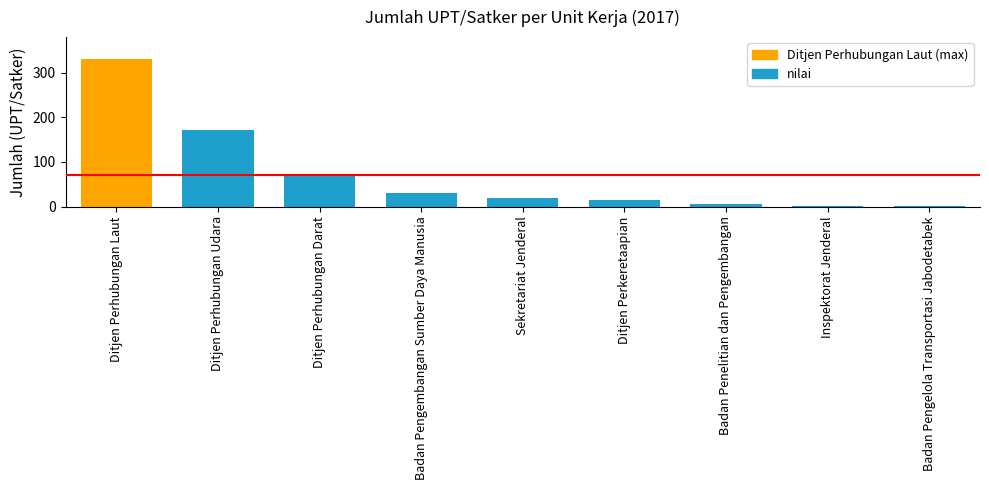

What is the change in value from Ditjen Perhubungan Laut to Ditjen Perhubungan Udara?

-158